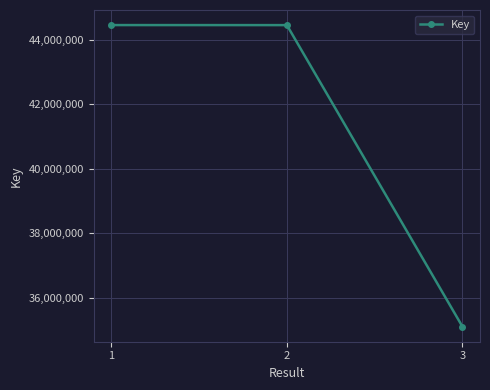

What is the value of the 3rd point from the left?

35100802